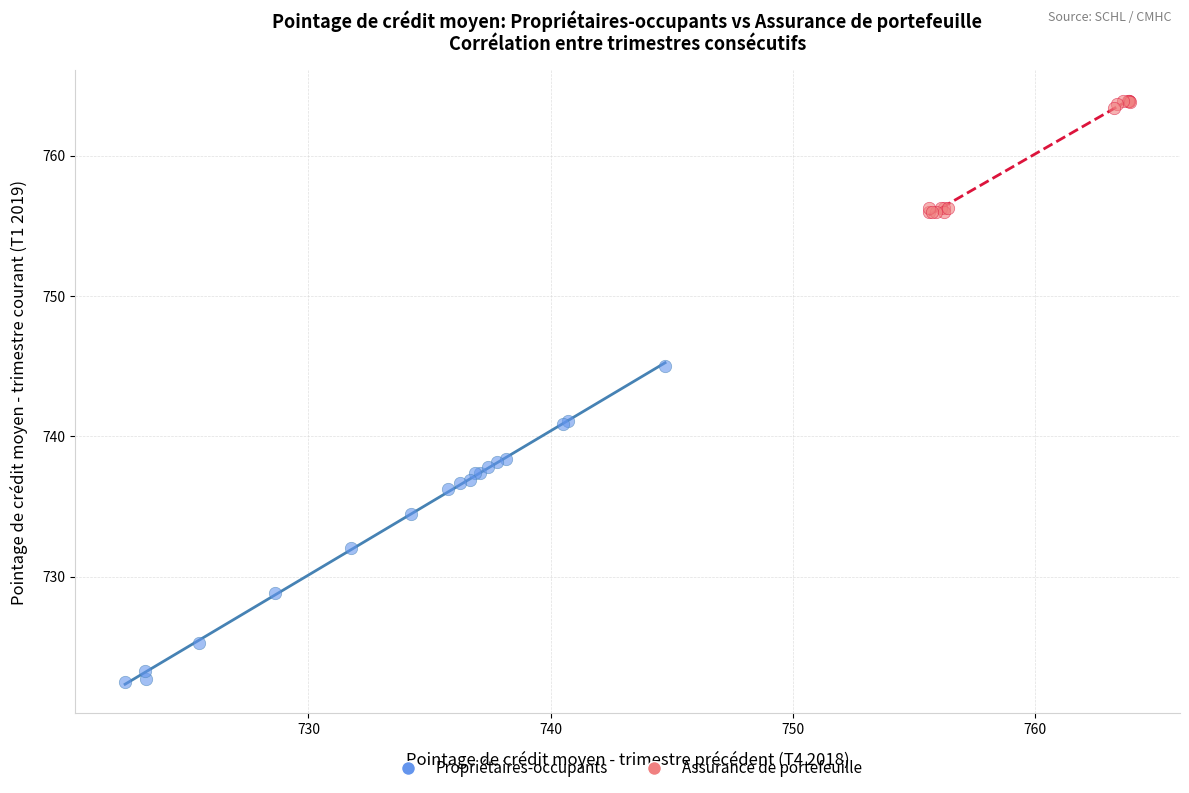

Which series reaches the maximum Y coordinate?

Assurance de portefeuille